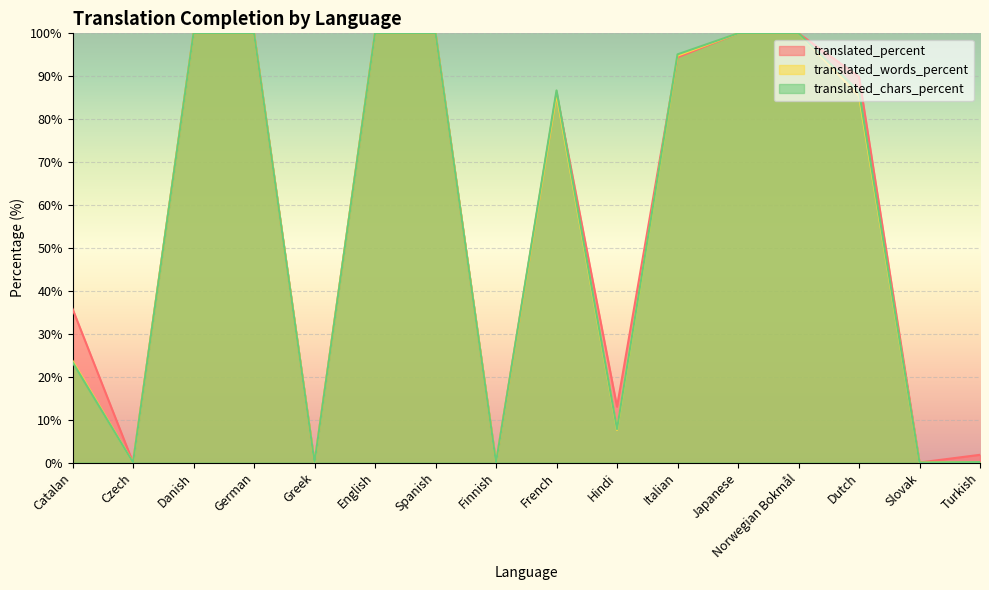

True or false: translated_chars_percent and translated_percent intersect in this chart.

True